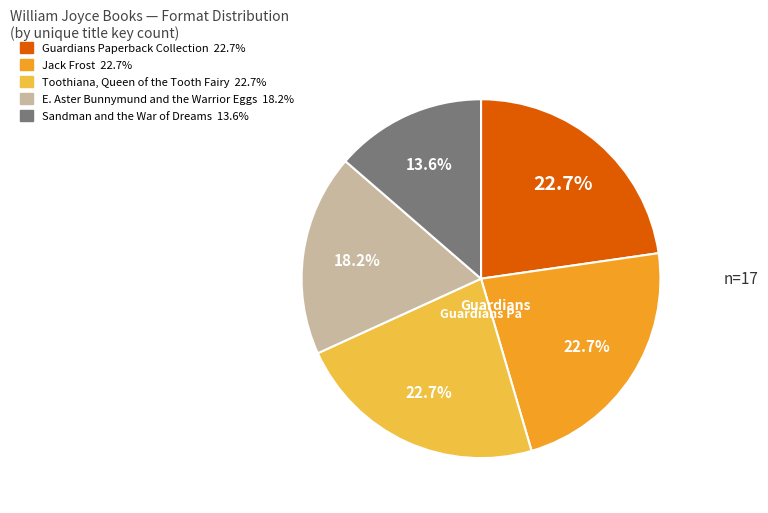

The Guardians Paperback Collection slice represents 33% of the pie. True or false?

False